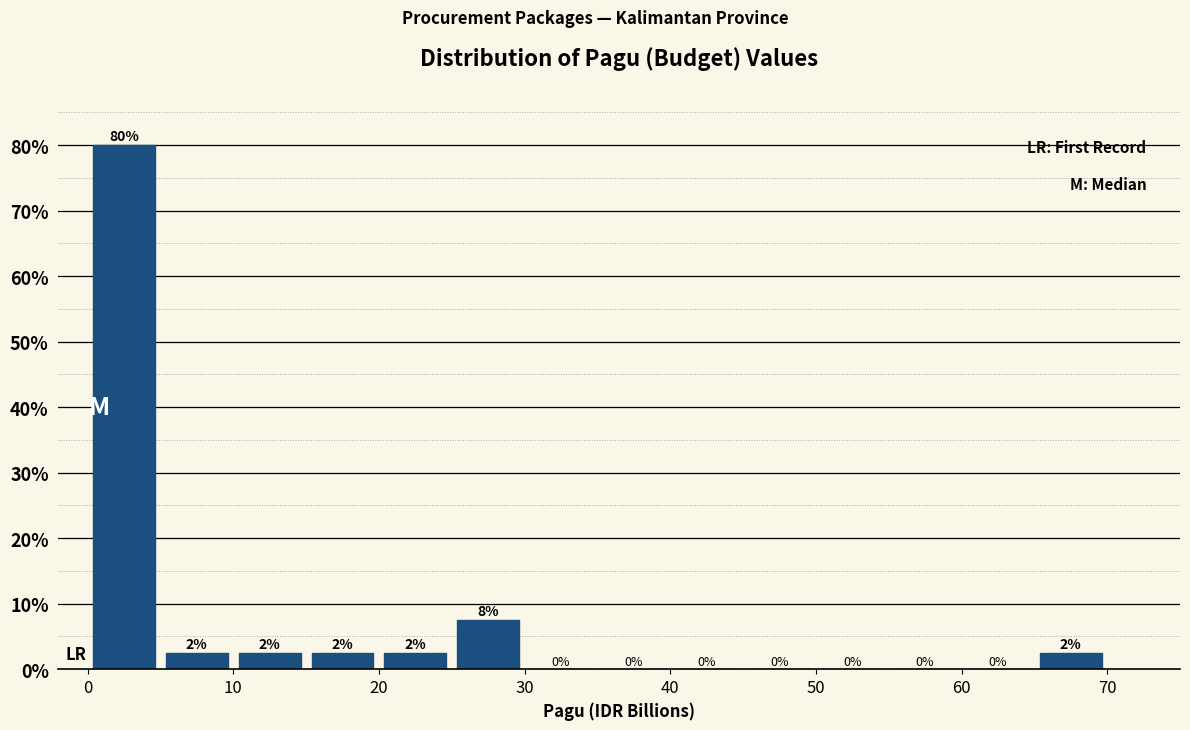

Over which range of the x-axis is the bar tallest?

0 to 5